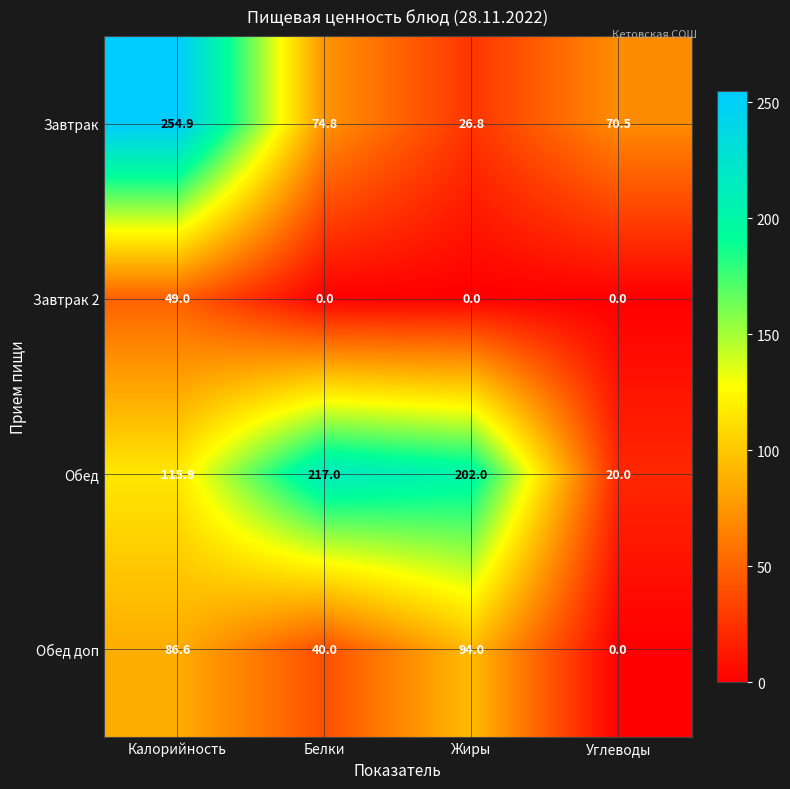

What is the total value across all series at Калорийность?

506.4